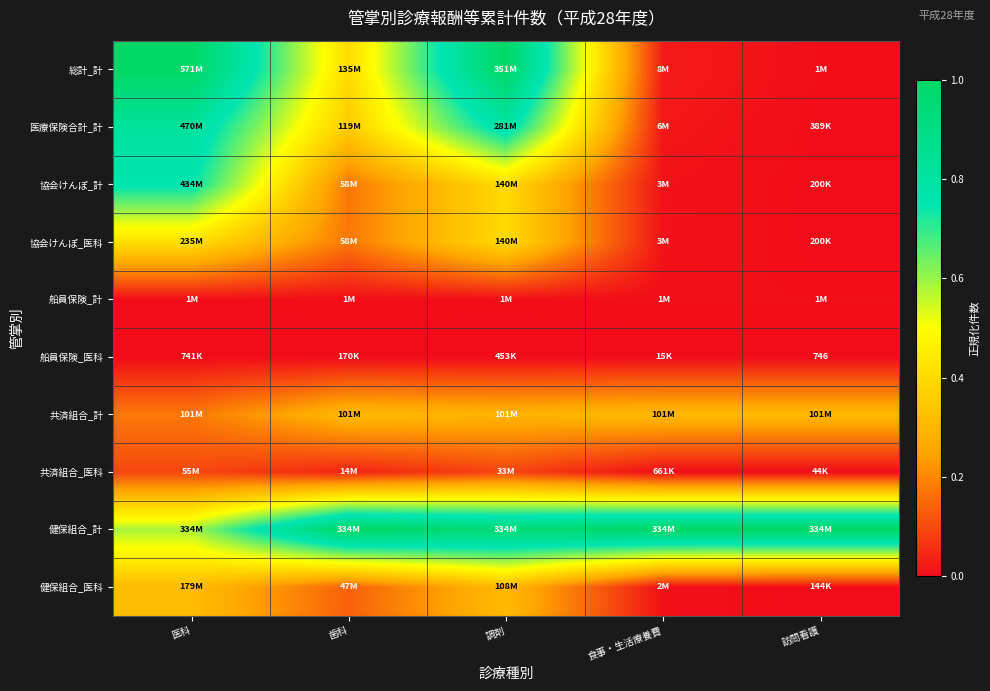

How many 健保組合_計 values are between 0 and 1?

5